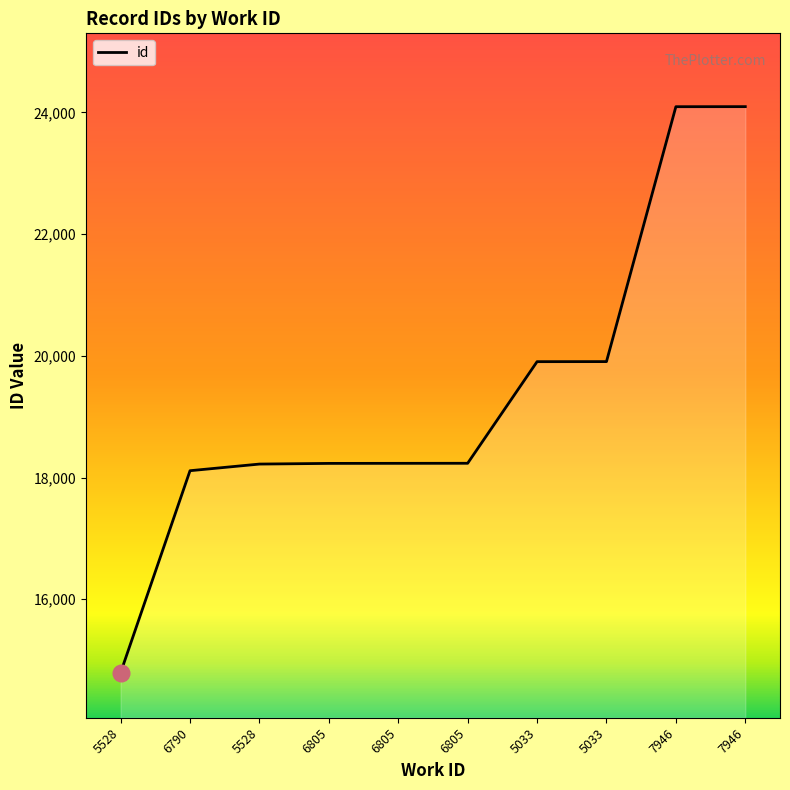

What is the change in value from 6790 to 5033?

+1793